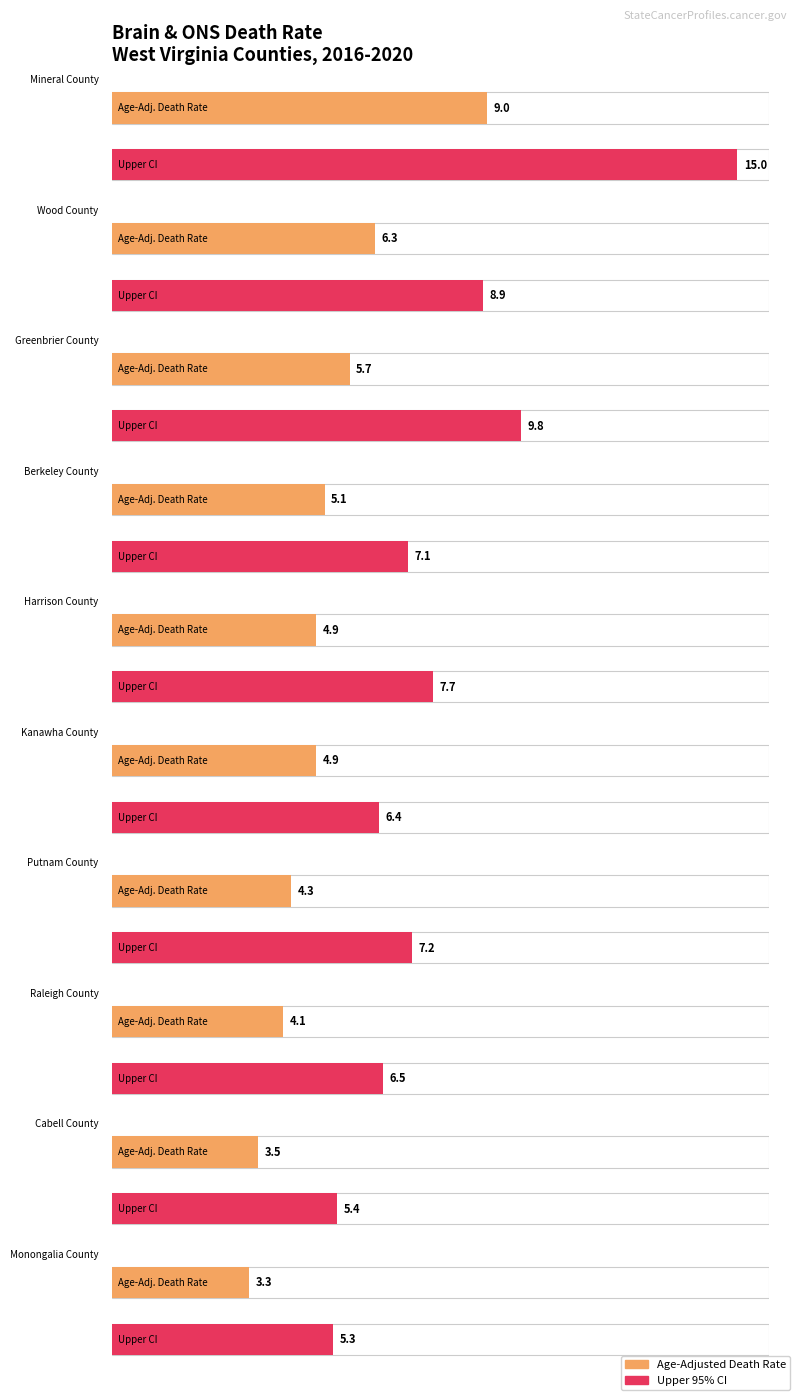

What is the spread (max minus min) of values at Greenbrier County?

4.1